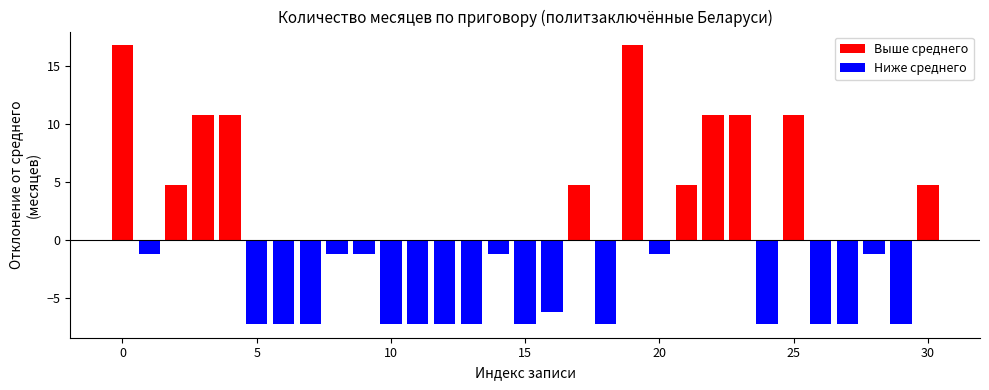

What is the value of the 28th bar from the left?

-7.2